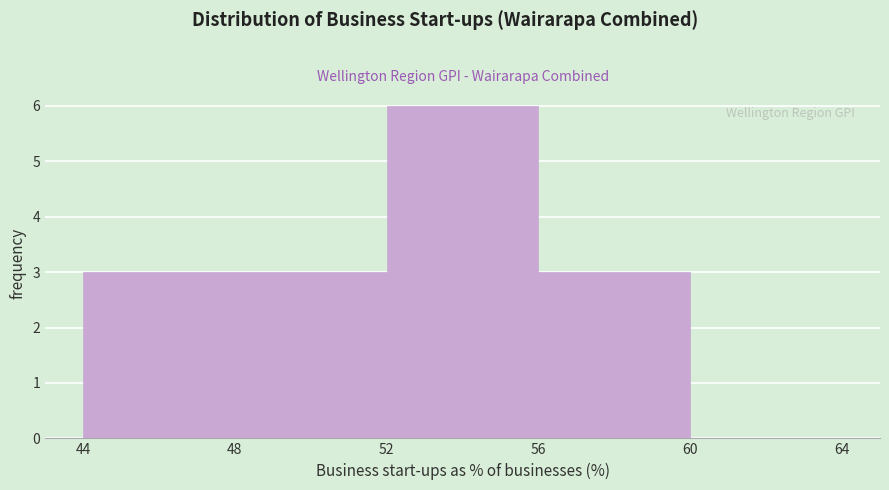

Which range on the x-axis has the tallest bar?

52 to 56